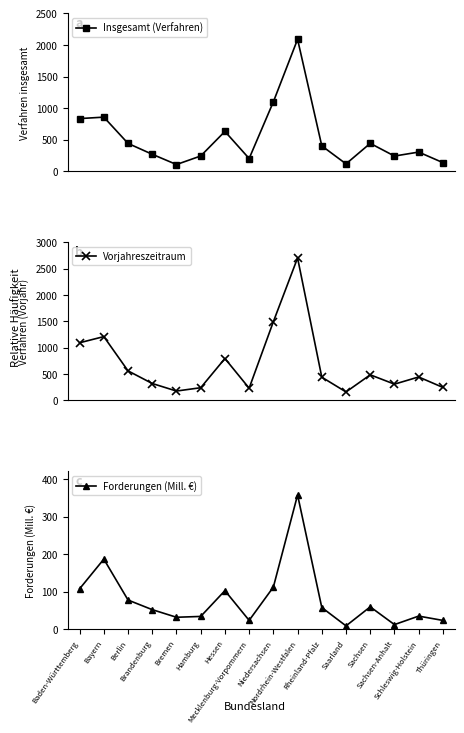

True or false: Forderungen (Mill. €) and Vorjahreszeitraum cross at least once.

False